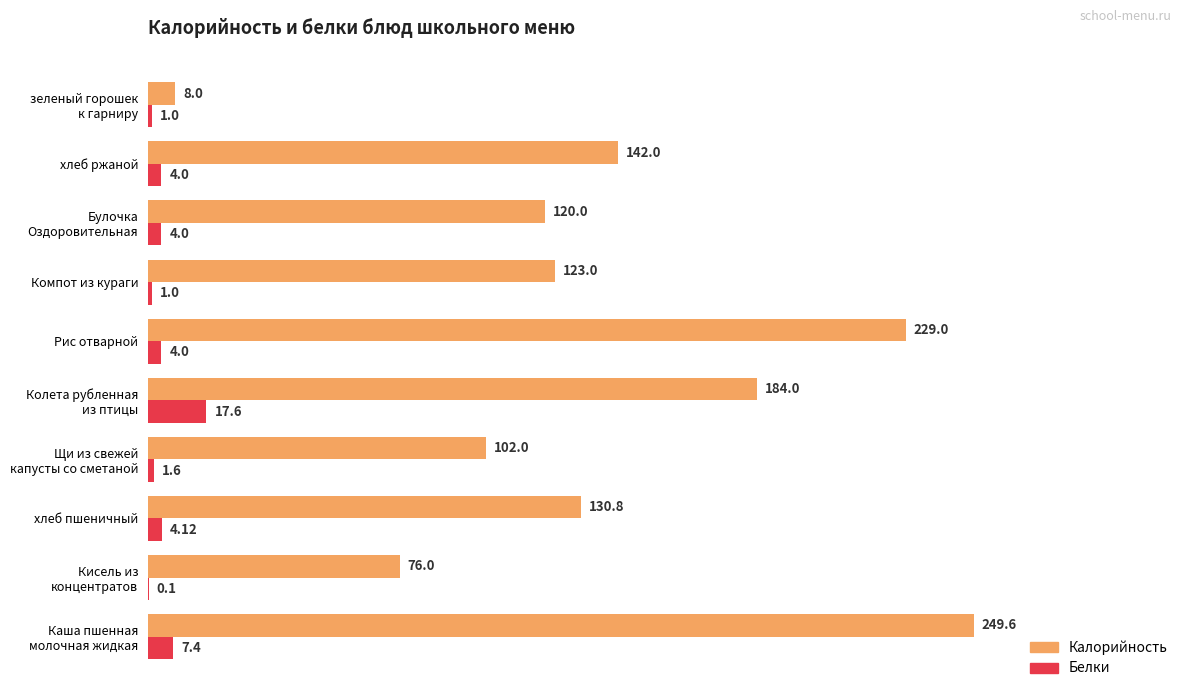

Which series has the largest total across all categories?

Калорийность